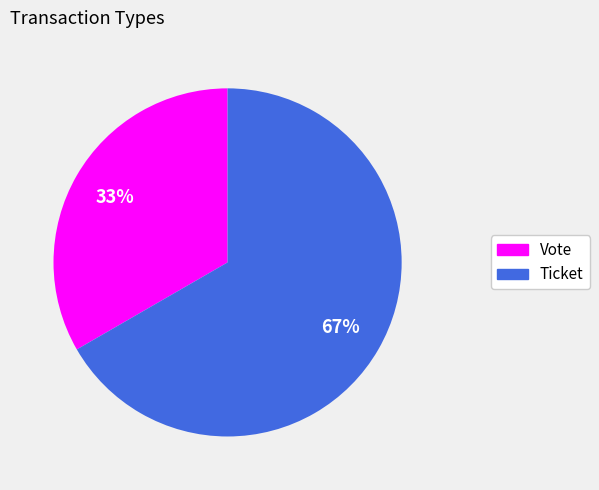

Does any single category account for the majority?

Yes